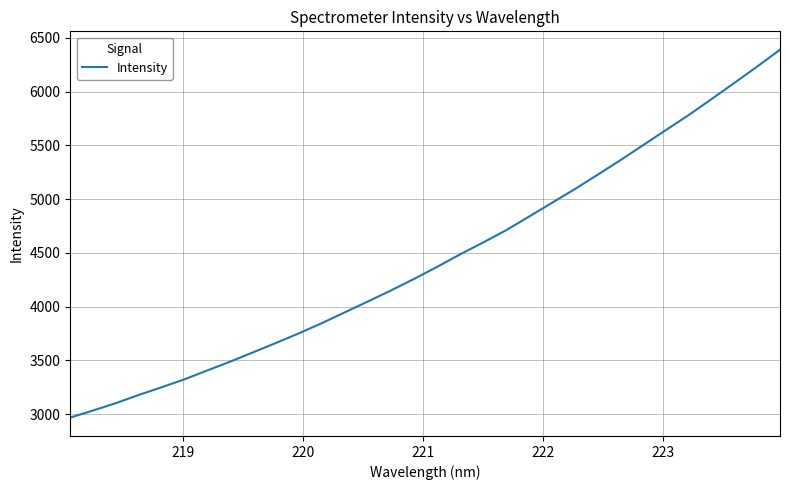

What is the maximum value shown in the chart?

6389.3